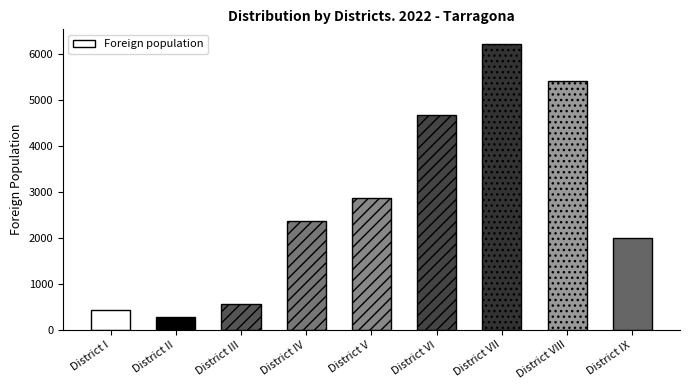

What is the minimum value shown in the chart?

279